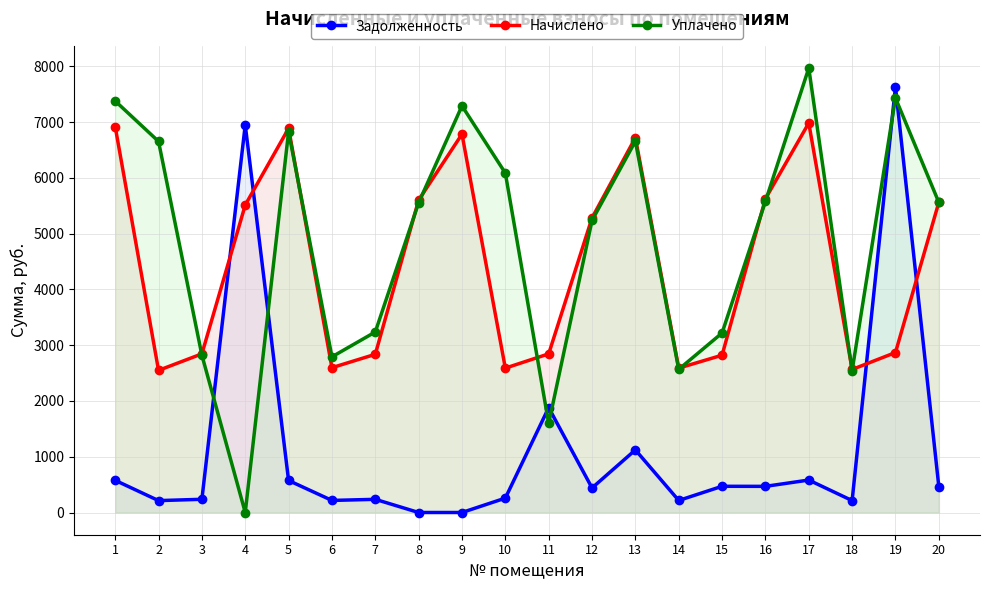

How many interior local valleys does the Начислено series have?

5